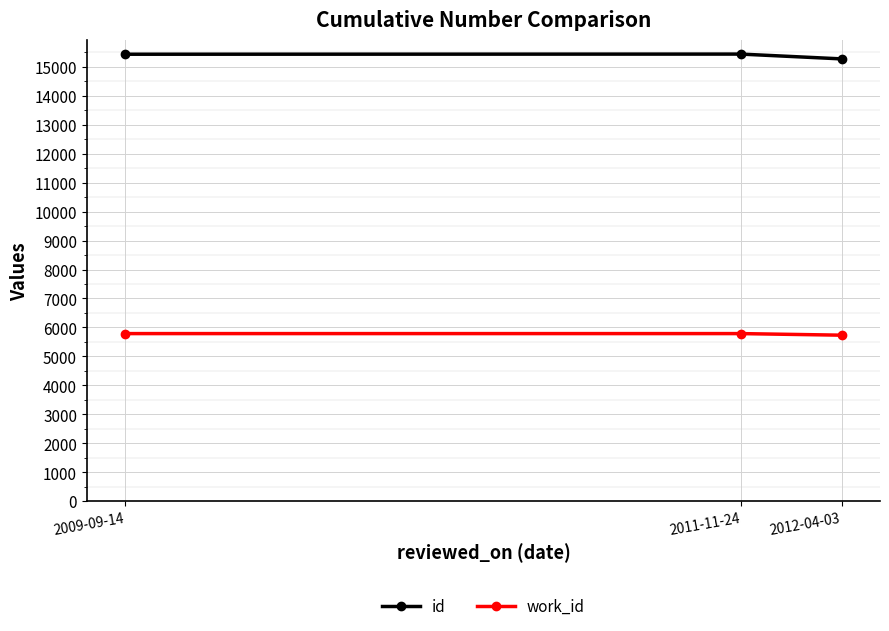

Is the value of work_id at 2012-04-03 greater than the value of id at 2011-11-24?

No